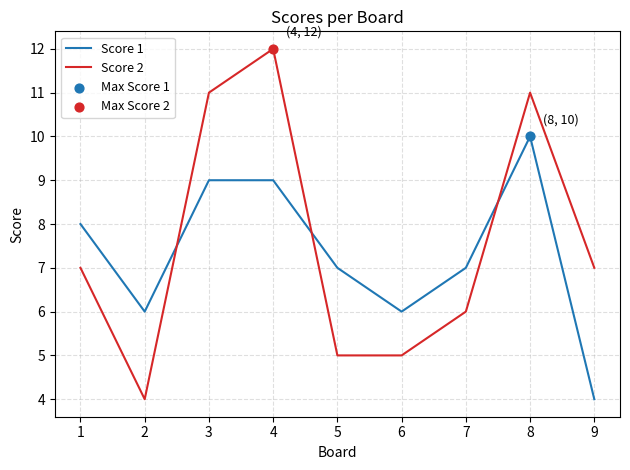

Is the value of Score 2 at 2 greater than the value of Score 1 at 5?

No